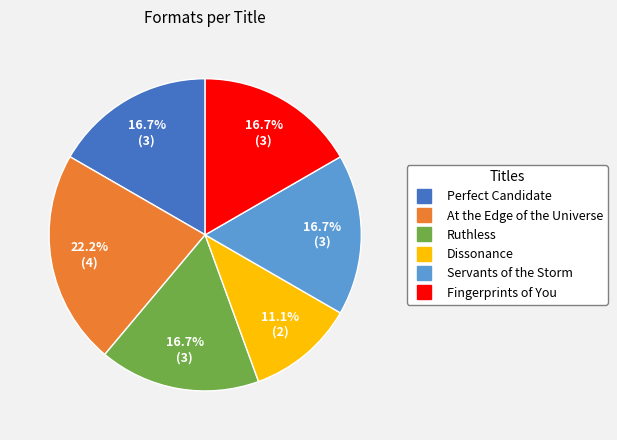

Is it true that Fingerprints of You is 30% of the pie?

False